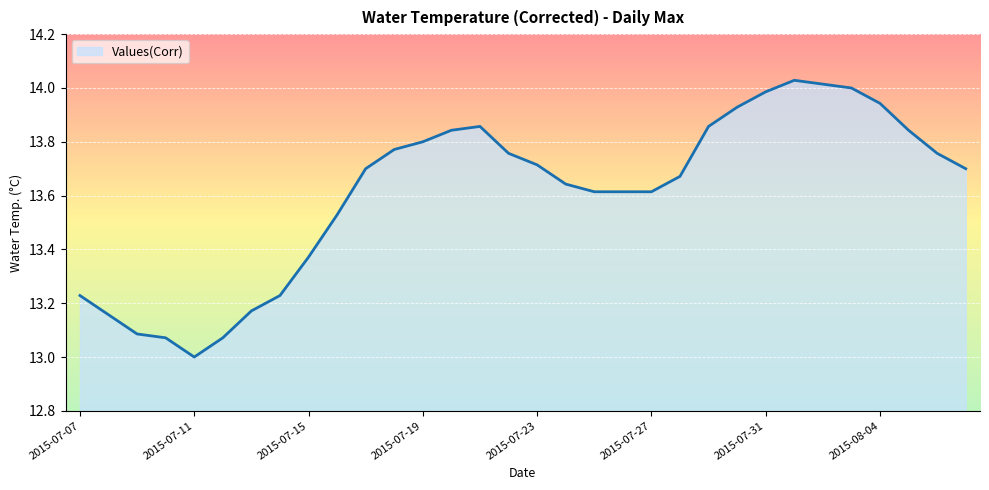

What is the difference between the maximum and minimum values?

1.0